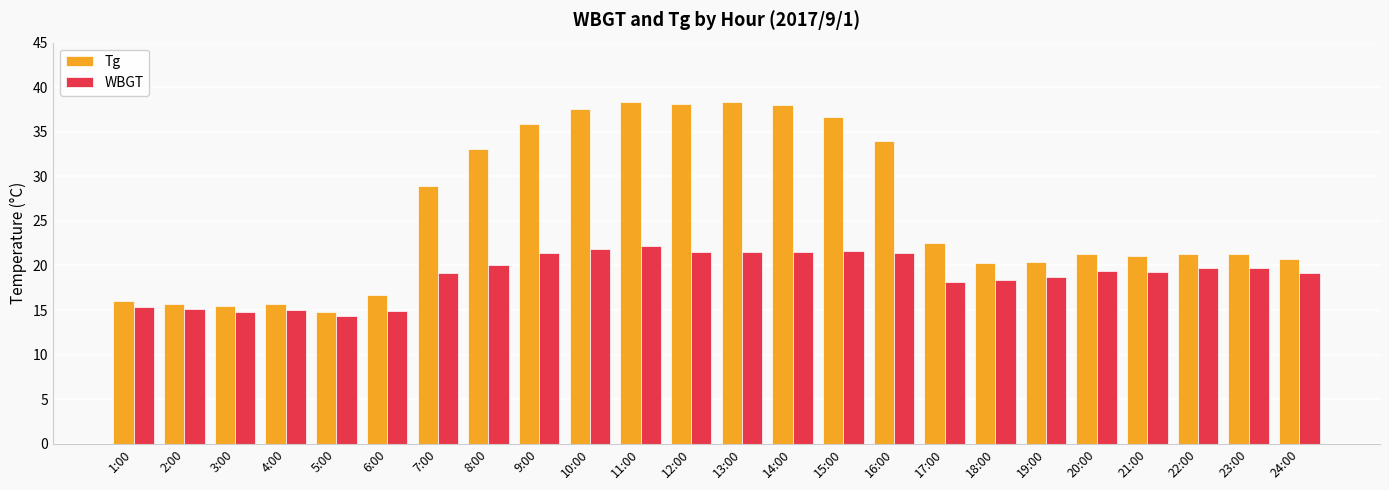

At which label does Tg first exceed 21?

7:00